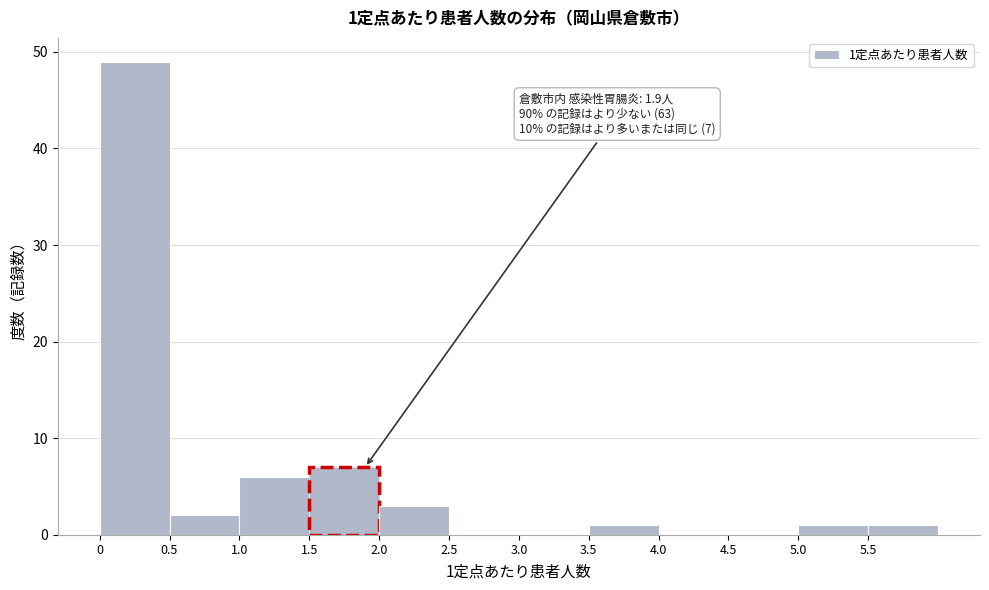

Which range on the x-axis has the tallest bar?

0.0 to 0.5